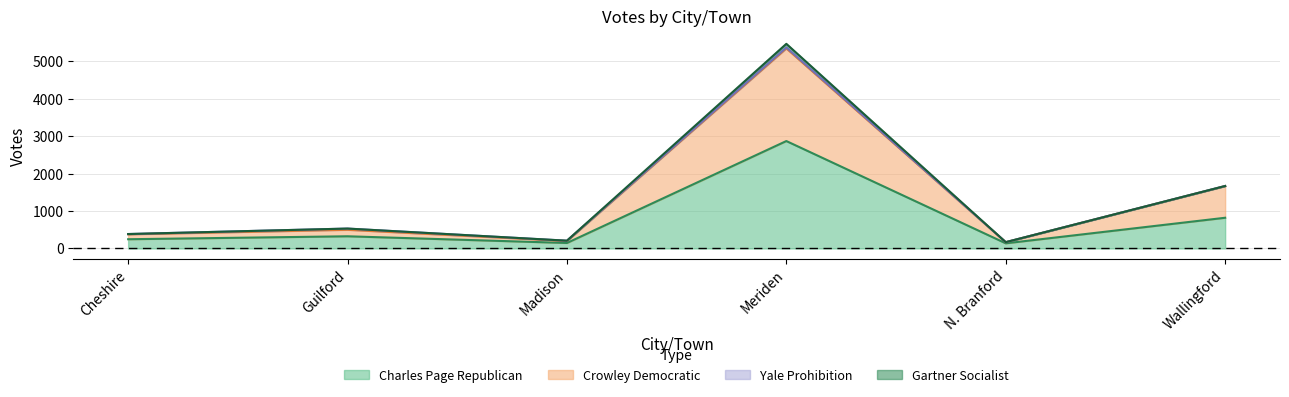

What is the greatest value displayed?

5347